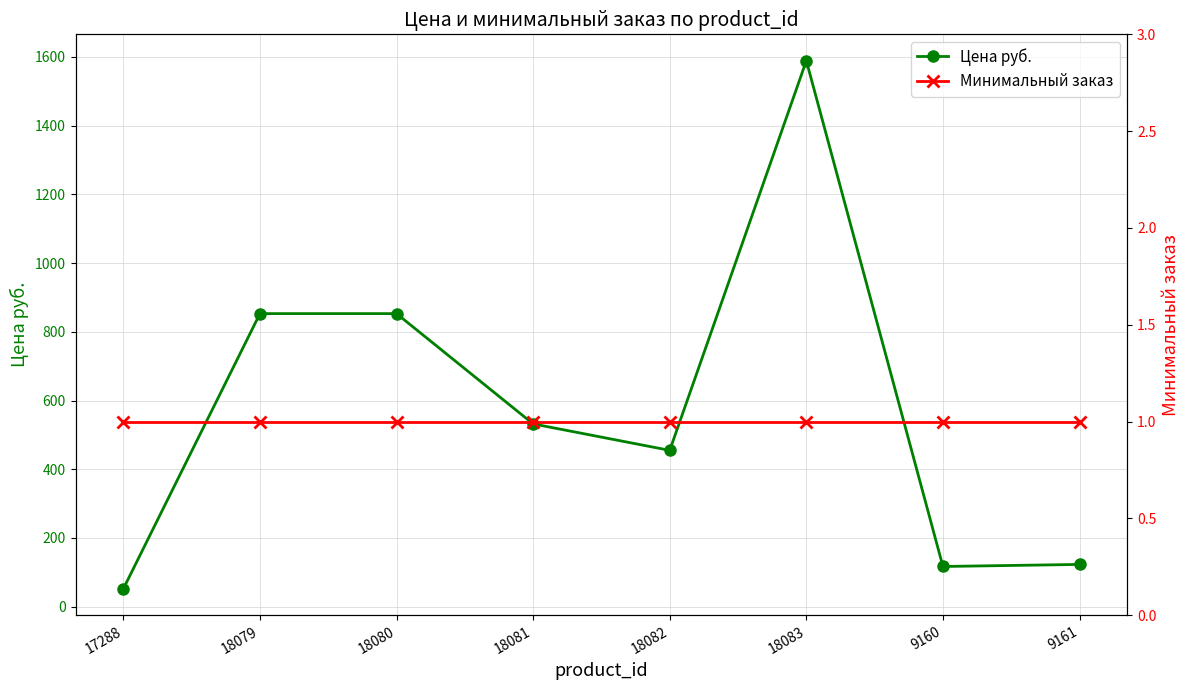

How many data points does each series have?

8